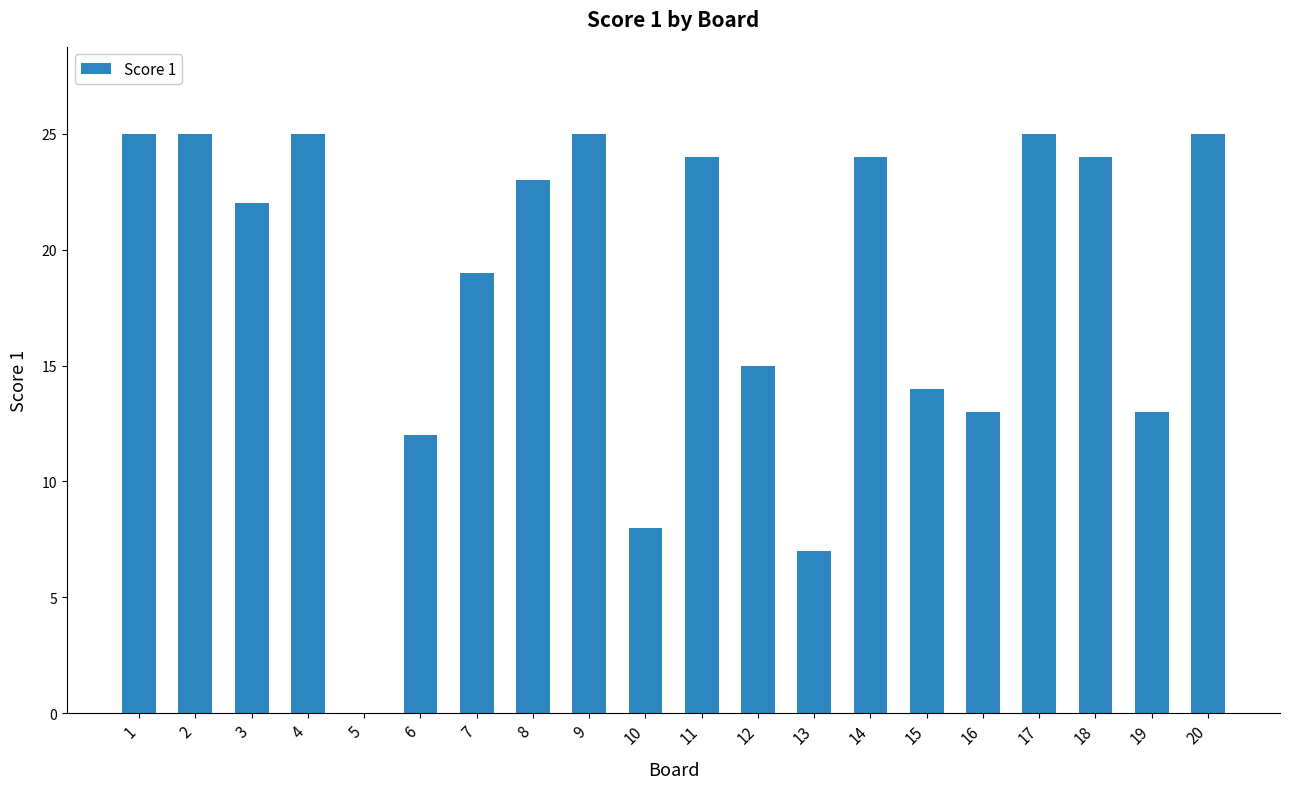

Are the bars grouped side by side (vs. stacked)?

No